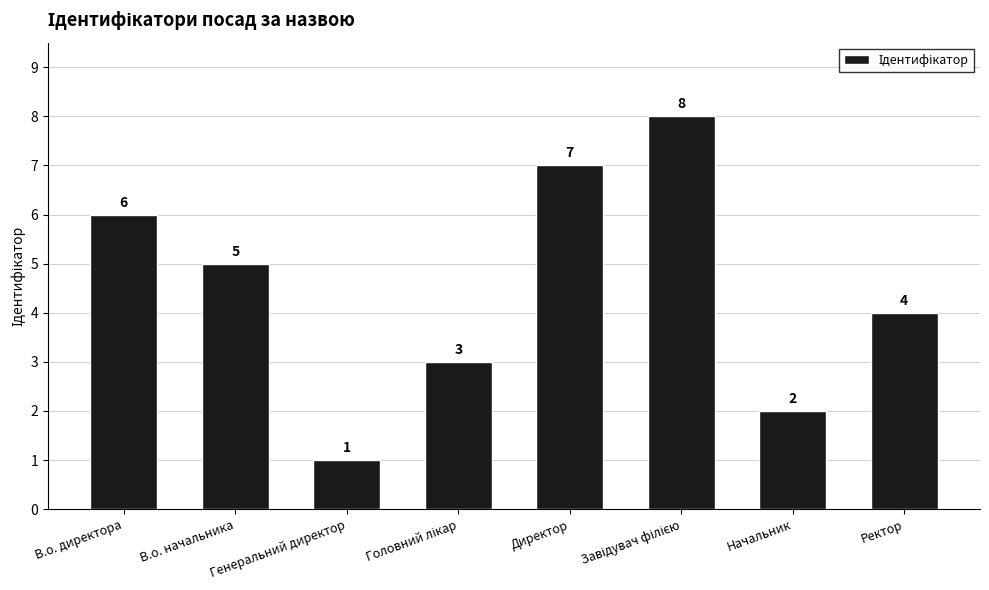

Which label corresponds to the smallest value in the chart?

Генеральний директор